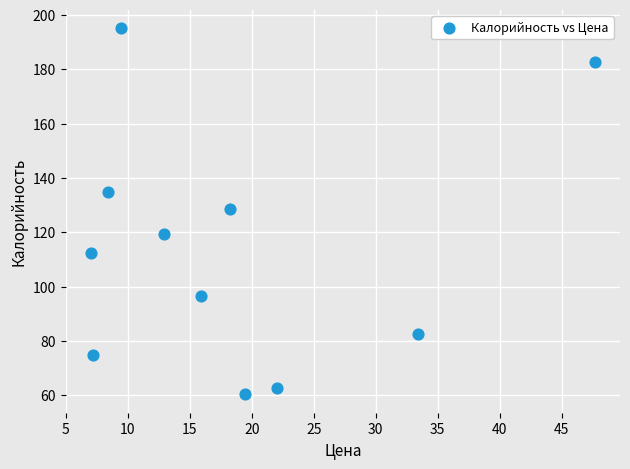

What Y value in the scatter plot is closest to 127?

128.5